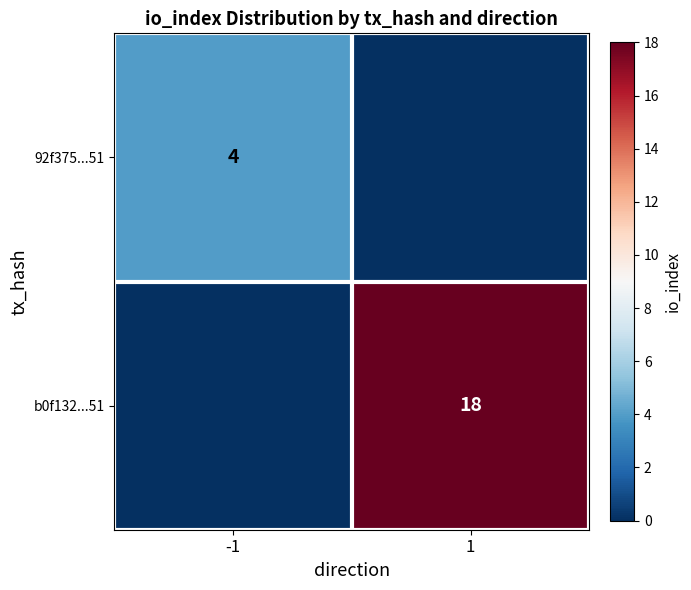

The 92f375...51 series shows 4 at -1. True or false?

True